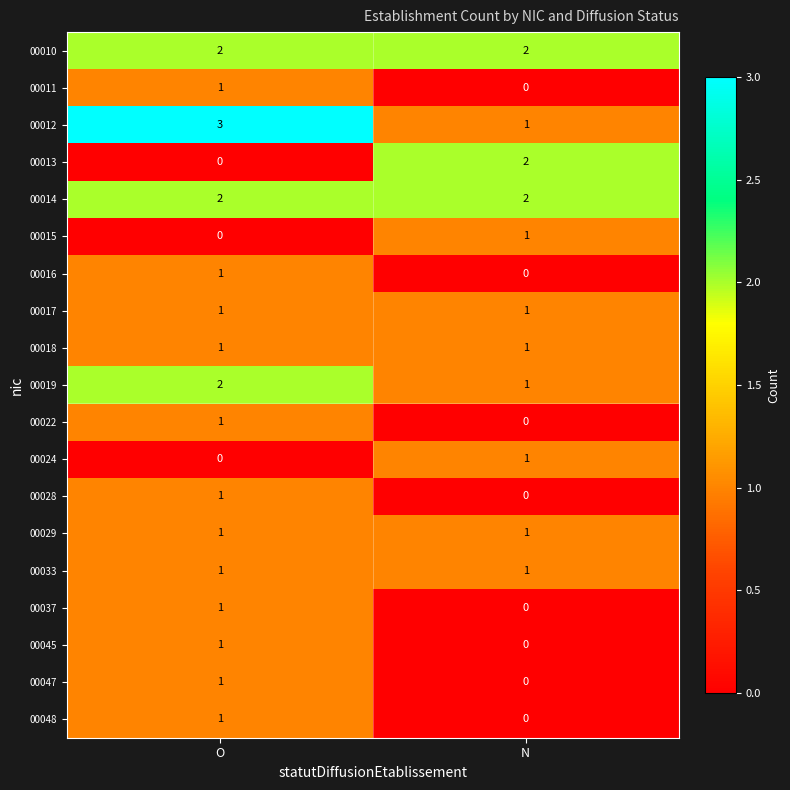

What is the total value across all series at N?

14